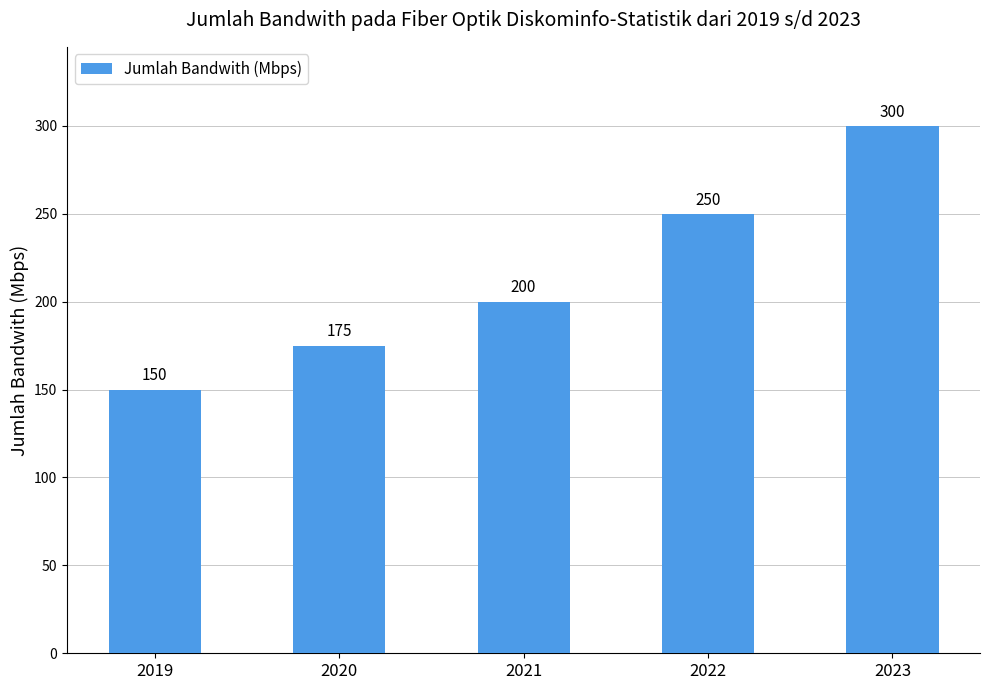

Read the value at 2019.

150